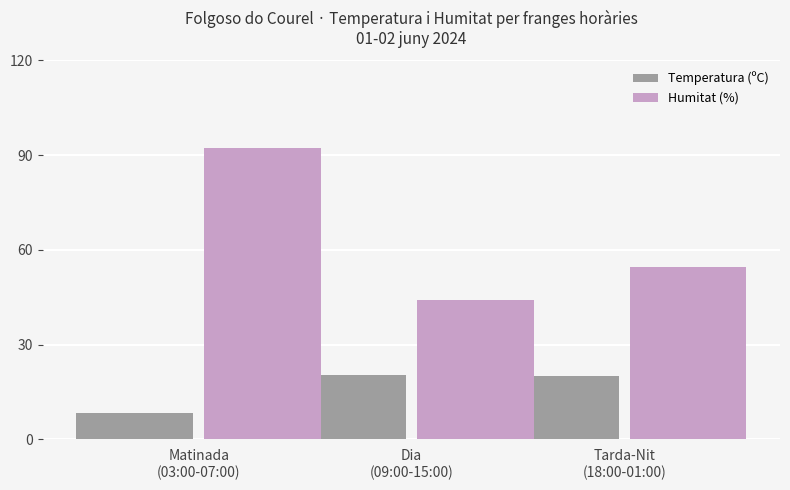

What position from the right is Tarda-Nit
(18:00-01:00)?

1